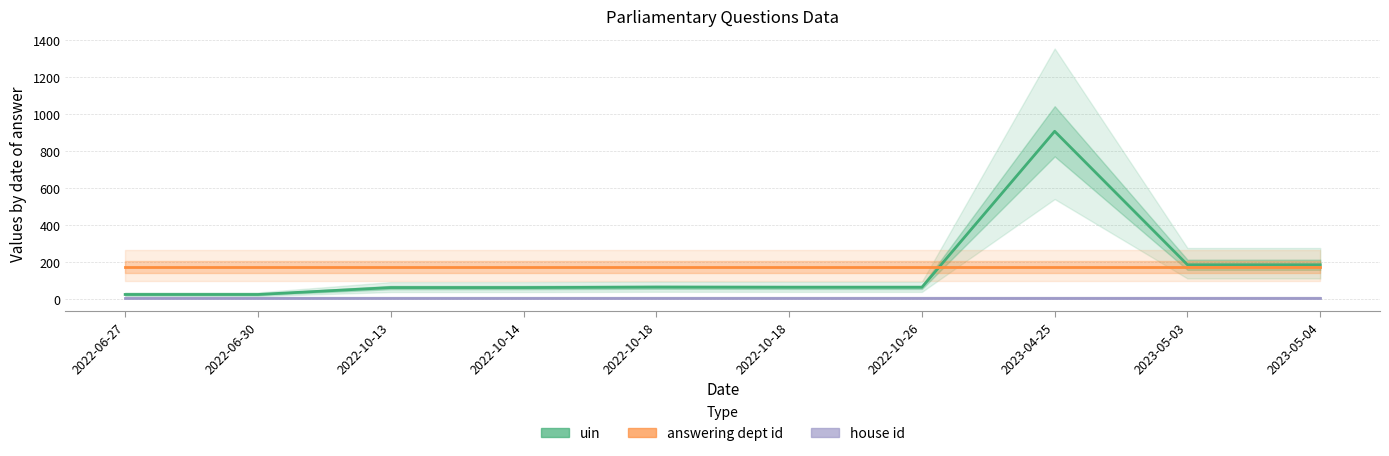

Which series has the largest range (max minus min)?

uin